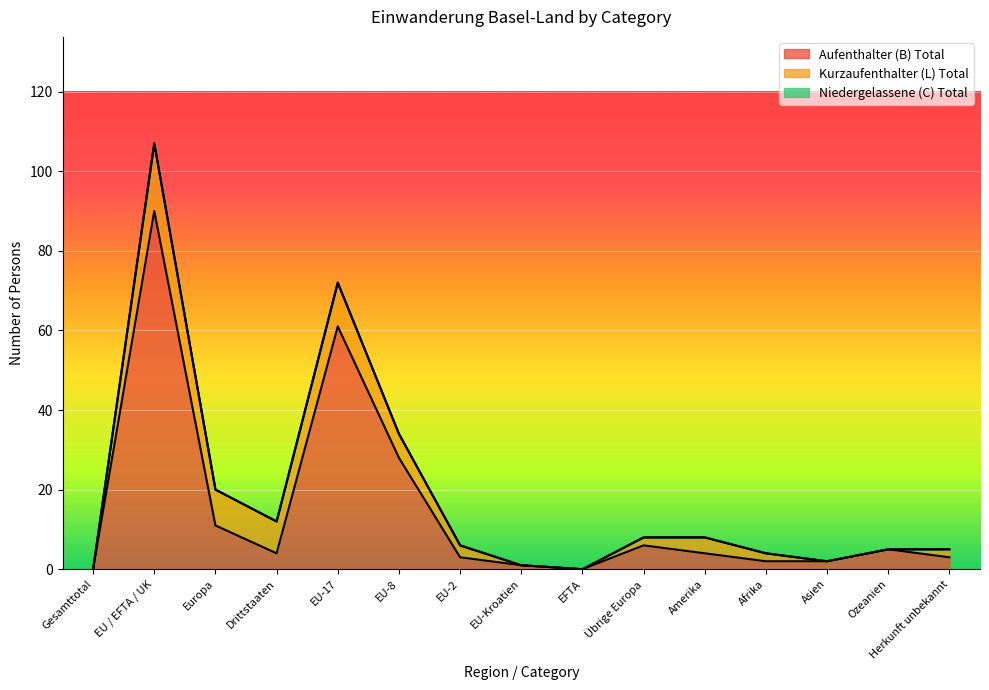

How many lines are shown in the chart?

3